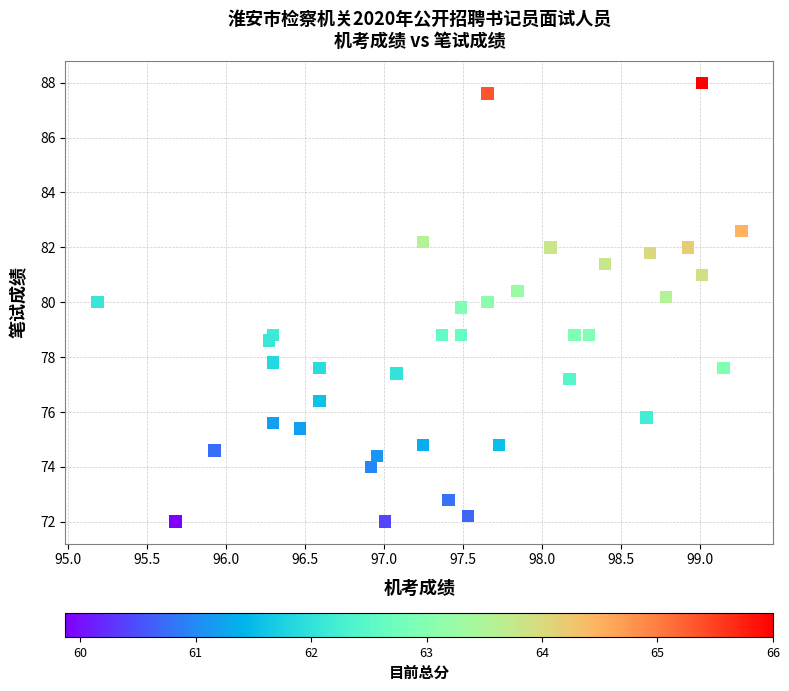

What is the range of X values (max minus min)?

4.1